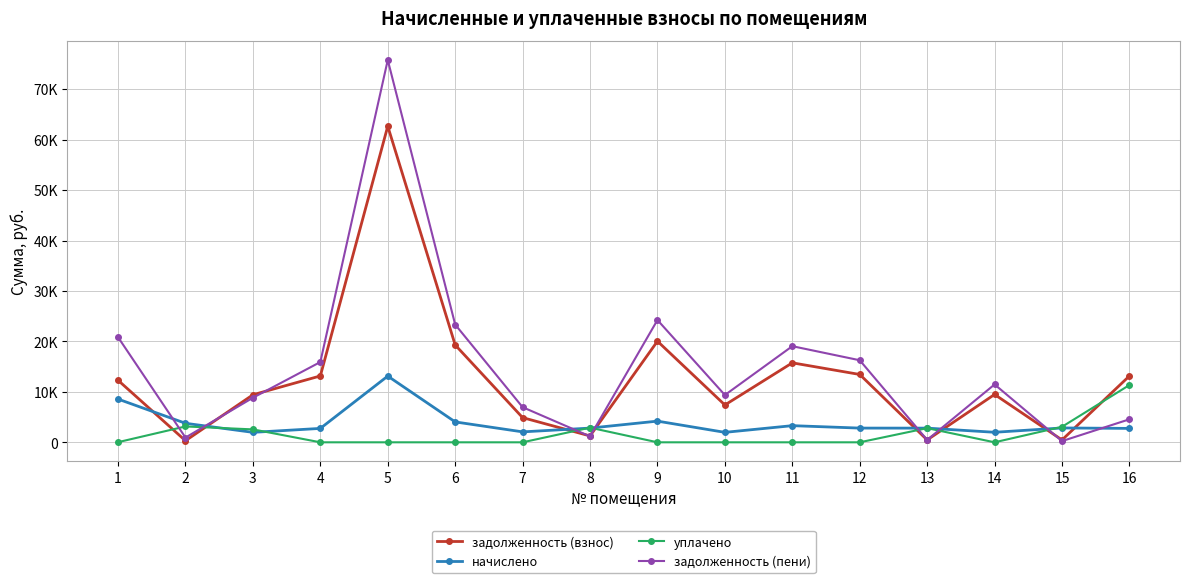

At which category does задолженность (взнос) reach its first local peak?

5